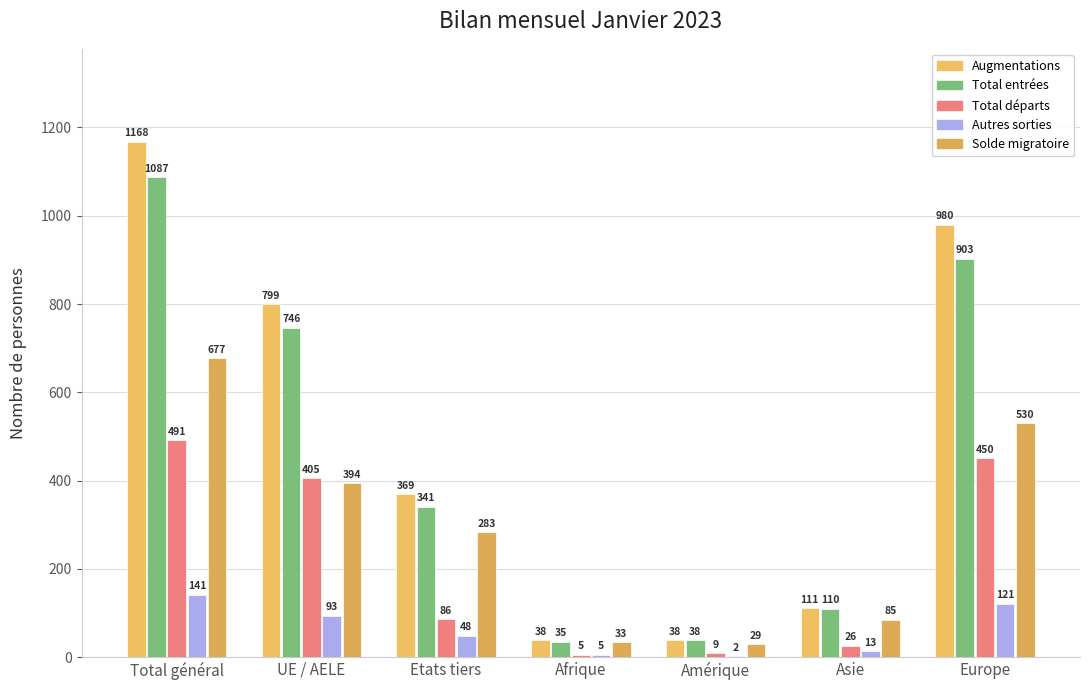

List the labels in order of Autres sorties value, largest first.

Total général, Europe, UE / AELE, Etats tiers, Asie, Afrique, Amérique